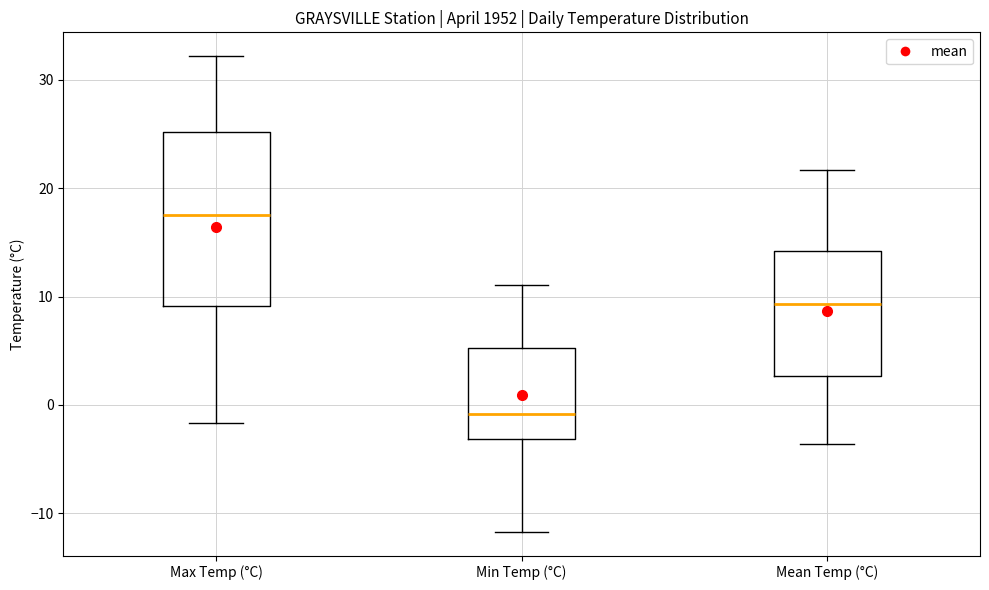

Where is the upper edge of the box for Mean Temp (°C) on the y-axis? The values are not printed on the chart, so give them approximately, as read against the axis.

14